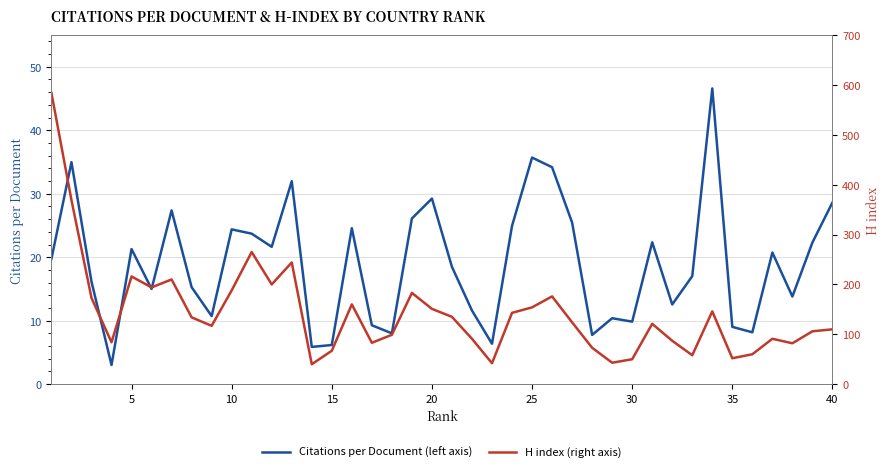

True or false: Citations per Document (left axis) and H index (right axis) intersect in this chart.

False